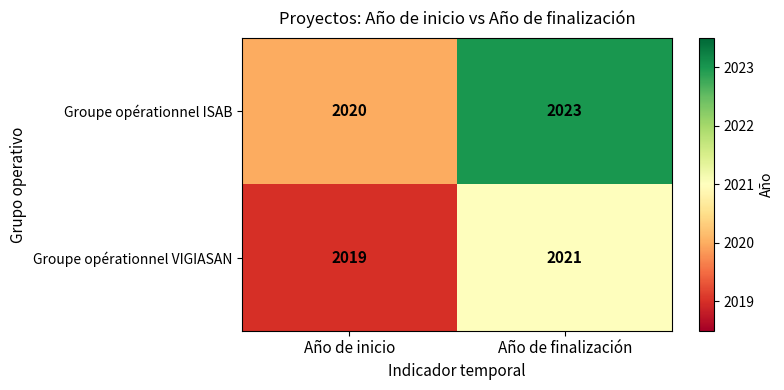

List the series in order of their peak value, lowest first.

Groupe opérationnel VIGIASAN, Groupe opérationnel ISAB